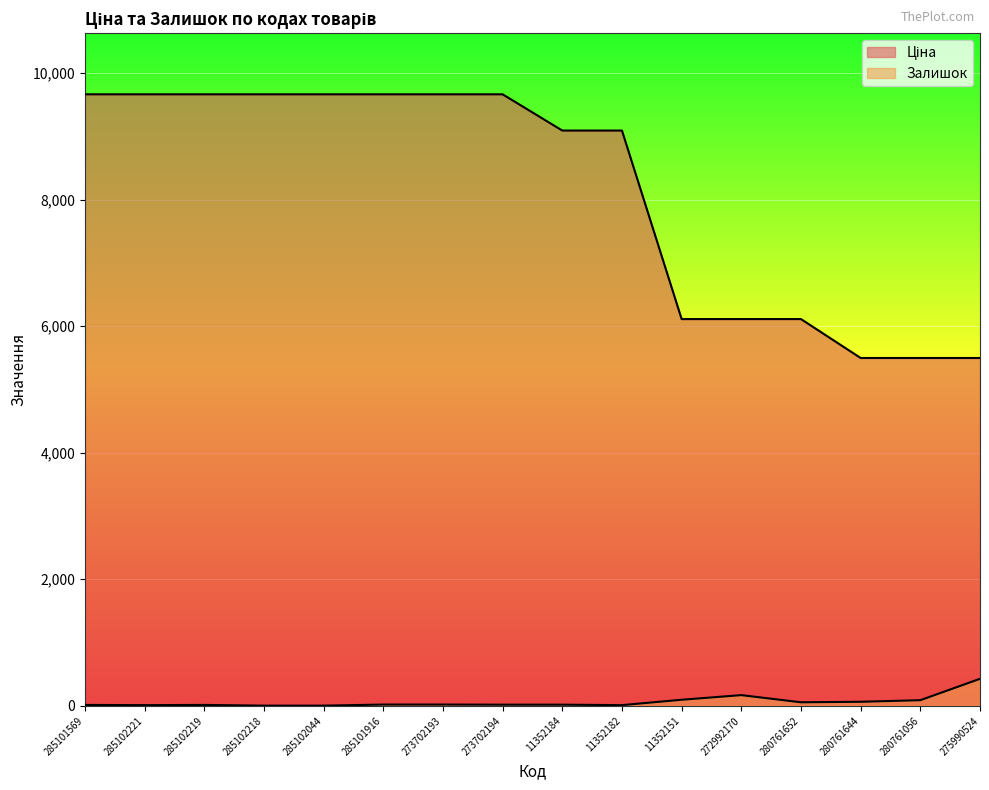

Reading left to right, transcribe all the data shown in this chart.

Ціна: 285101569=9664.7	285102221=9664.7	285102219=9664.7	285102218=9664.7	285102044=9664.7	285101916=9664.7	273702193=9664.7	273702194=9664.7	11352184=9092.0	11352182=9092.0	11352151=6112.5	272992170=6112.5	280761652=6112.5	280761644=5497.3	280761056=5497.3	275990524=5497.3
Залишок: 285101569=14.0	285102221=11.0	285102219=14.0	285102218=3.0	285102044=3.0	285101916=20.0	273702193=20.0	273702194=18.0	11352184=18.0	11352182=11.0	11352151=96.0	272992170=169.0	280761652=56.0	280761644=64.0	280761056=89.0	275990524=427.0